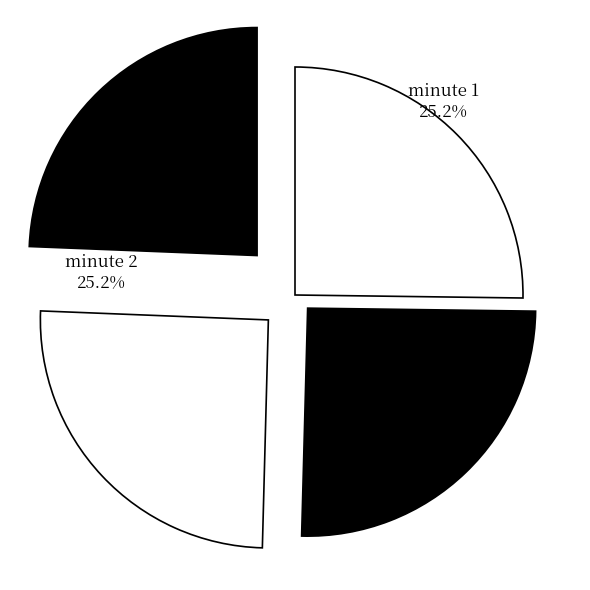

What percentage is the minute 3 slice, to the nearest percent?

24%